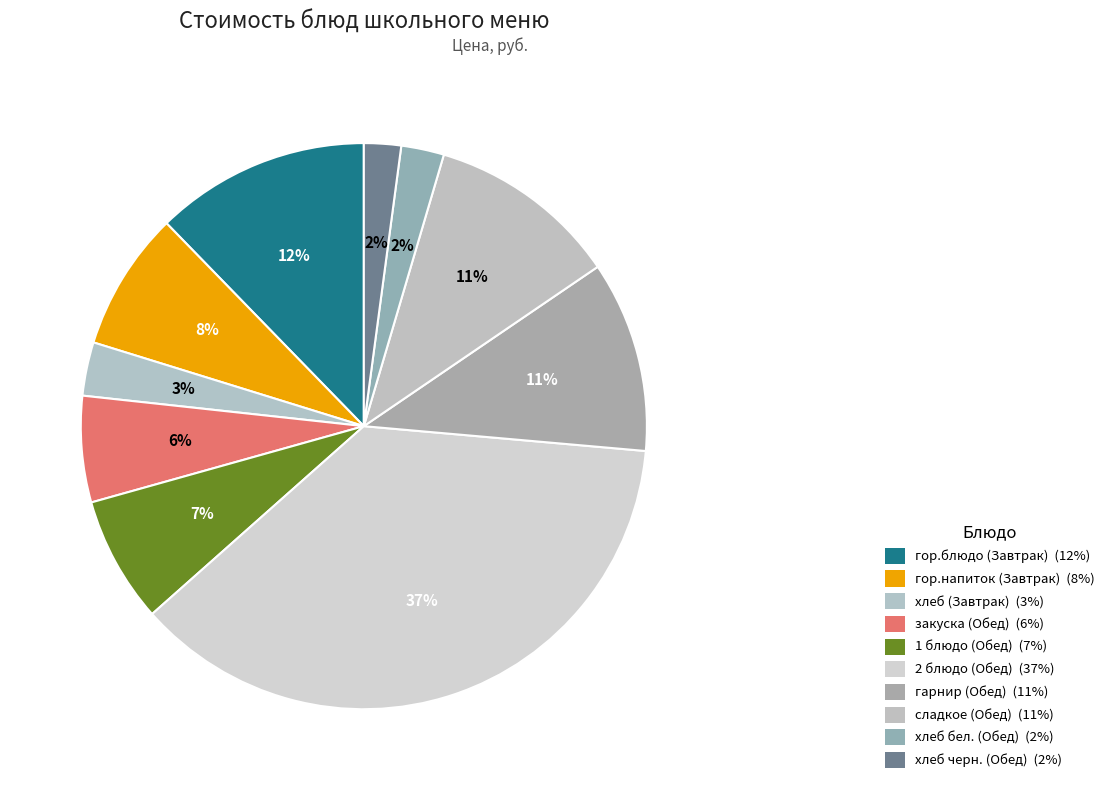

To the nearest percent, what portion does закуска (Обед) represent?

6%